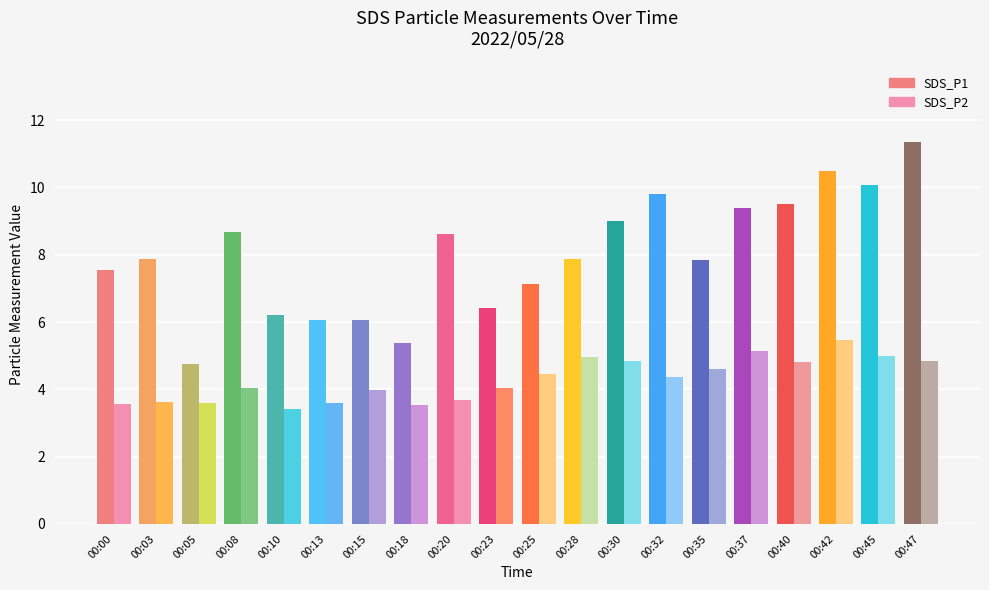

Which series changed the most between 00:00 and 00:37?

SDS_P1